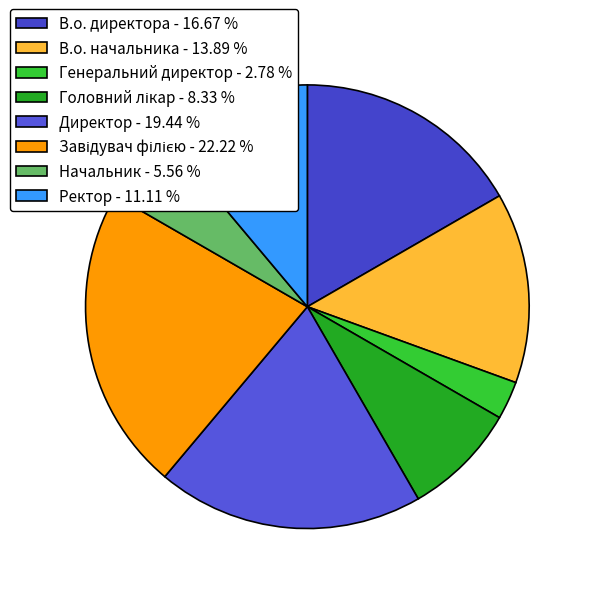

To the nearest percent, what is the average slice percentage?

12%